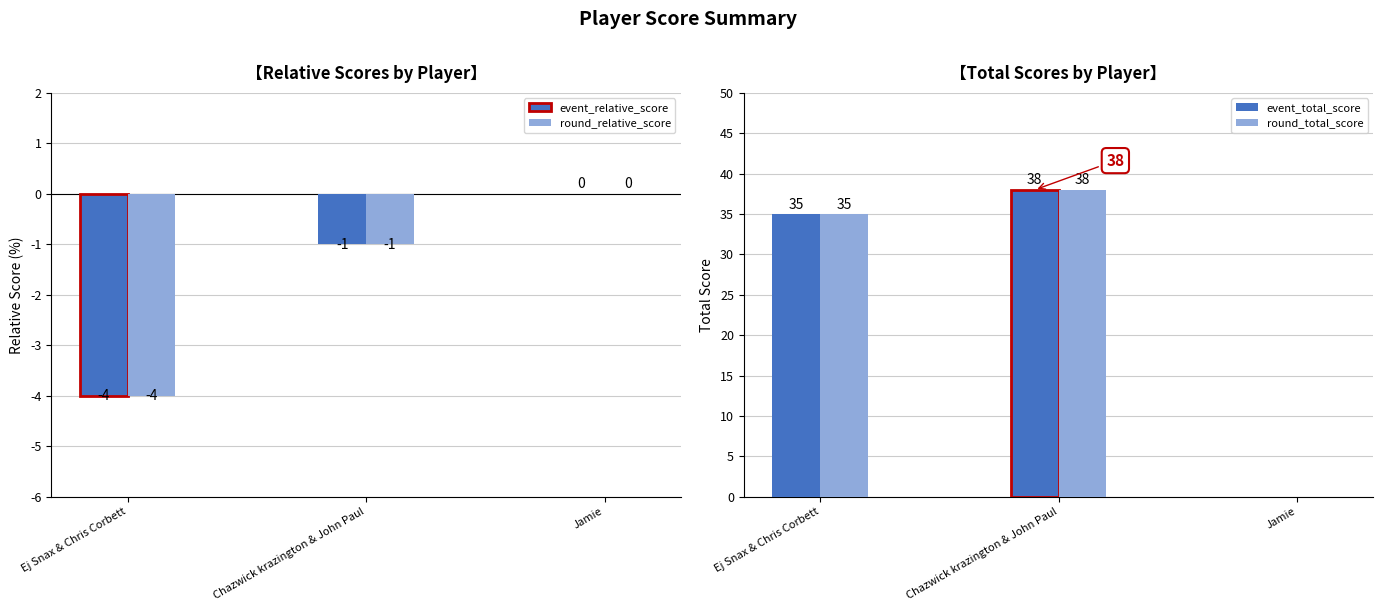

Which series has the widest spread of values?

event_total_score